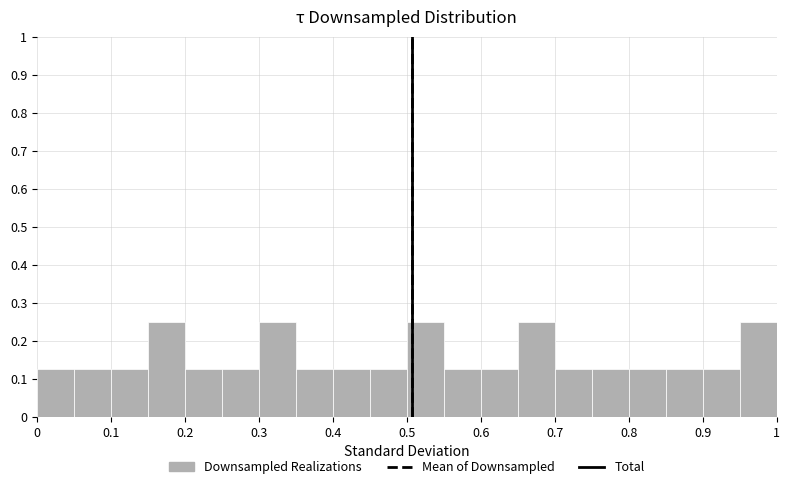

How tall is the bar that spans 0.35 to 0.40 on the x-axis? The values are not printed on the chart, so give them approximately, as read against the axis.

0.13